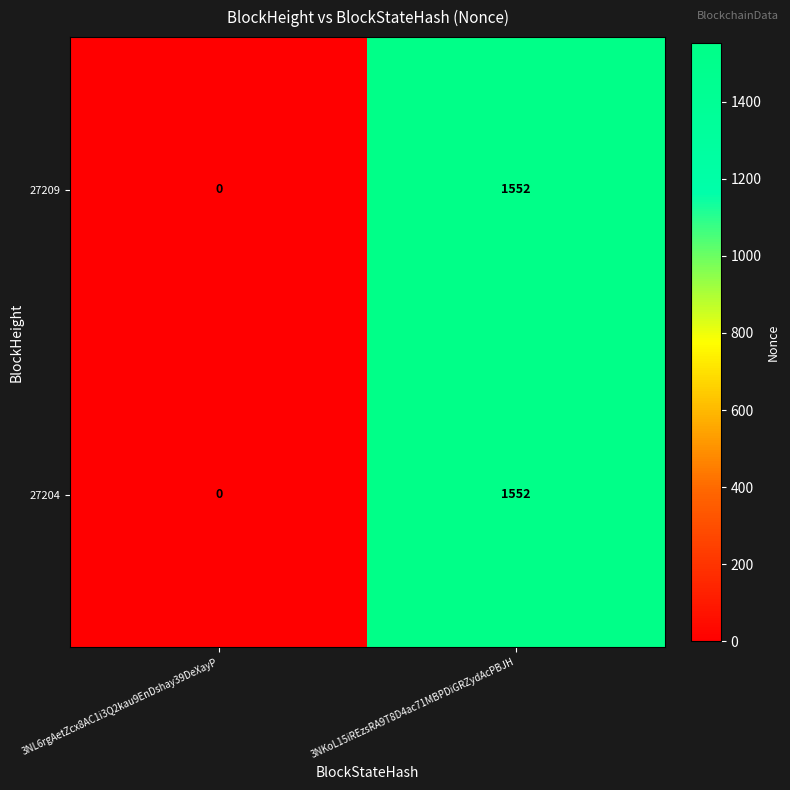

Rank the categories by 27204 value from lowest to highest.

3NL6rgAetZcx8AC1i3Q2kau9EnDshay39DeXayP, 3NKoL15iREzsRA9T8D4ac71MBPDiGRZydAcPBJH